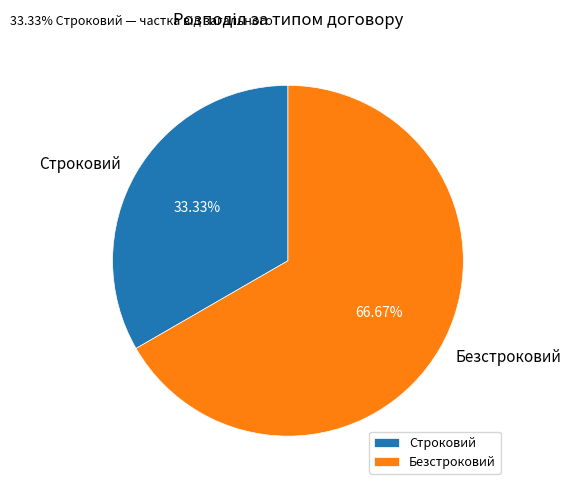

Count the number of slices in the pie.

2